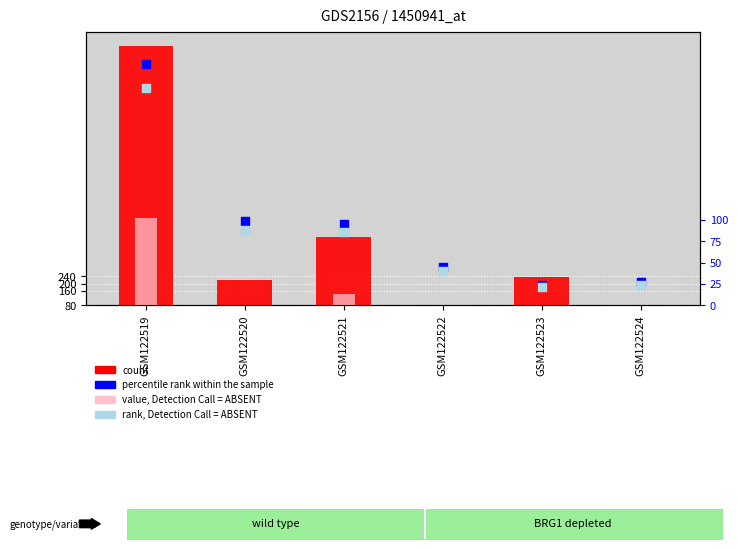

Which series reaches the minimum Y coordinate?

rank, Detection Call = ABSENT